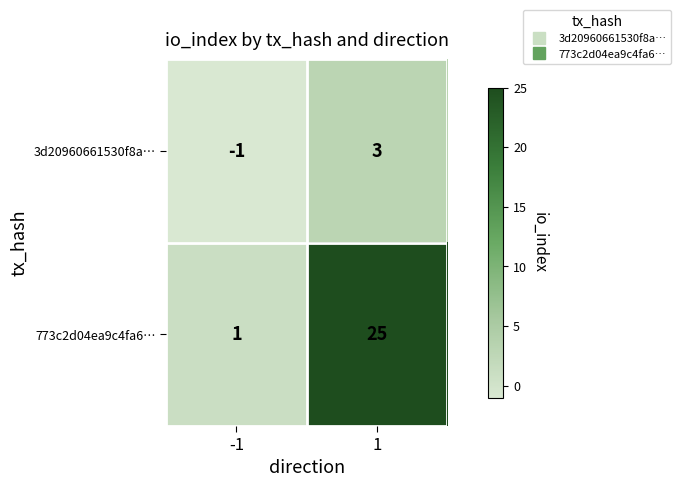

What is the difference between the maximum and minimum values in the 3d20960661530f8a… series?

4